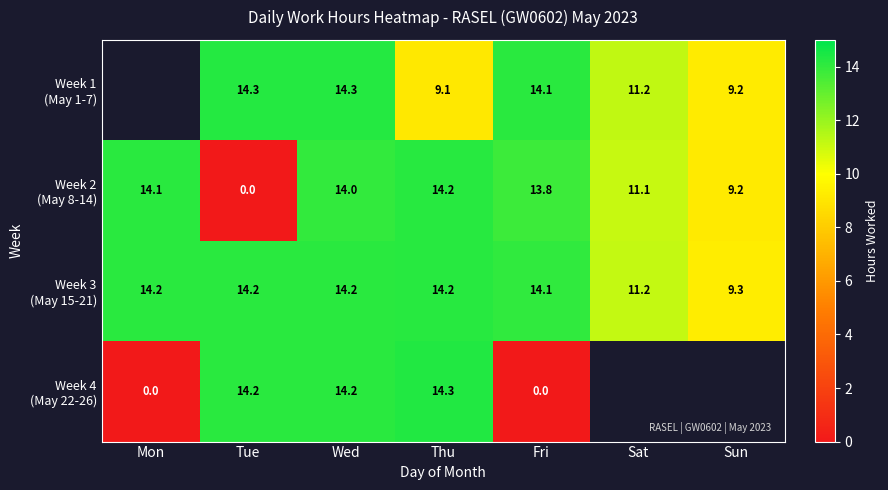

How many values in the Week 3 (May 15-21) series exceed 14?

5